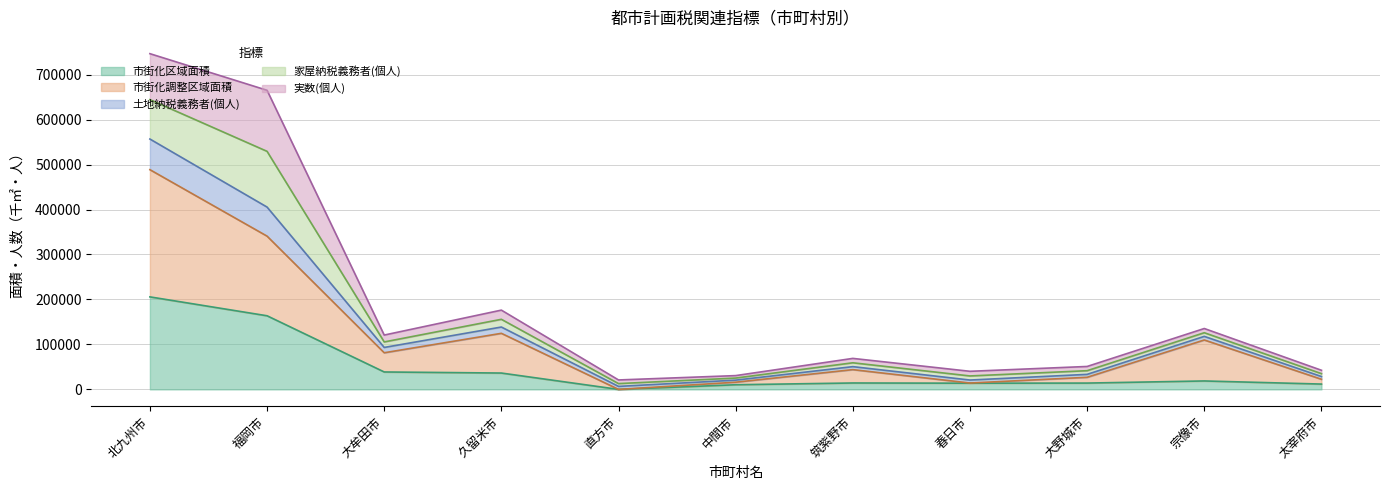

The value of 市街化区域面積 at 筑紫野市 is 14250.0. True or false?

True